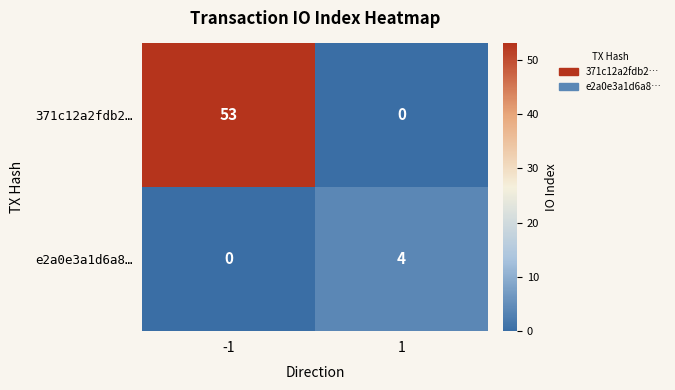

What value does the 371c12a2fdb2… series have at -1?

53